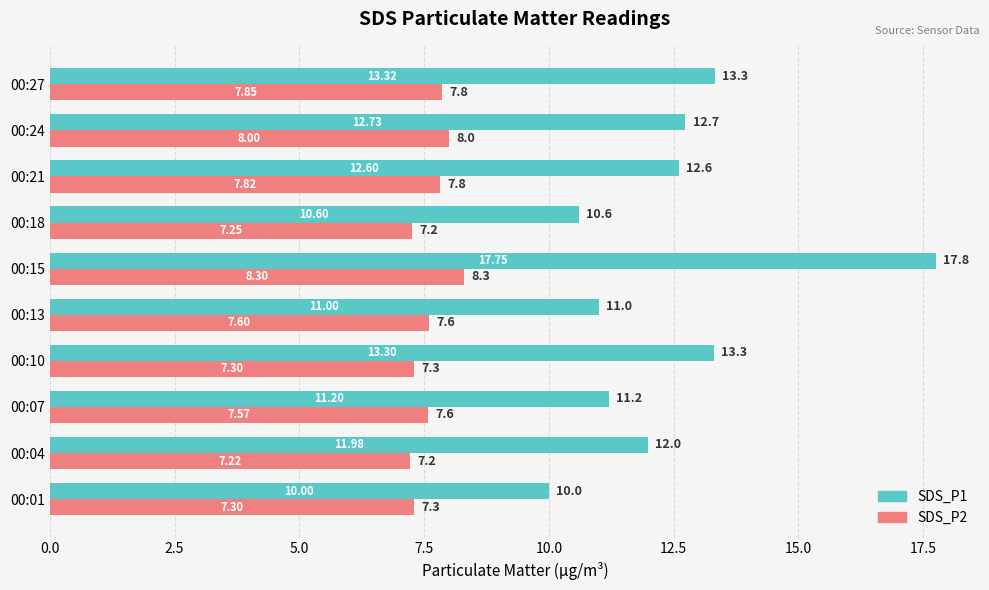

What is the difference between the second highest and minimum values in the SDS_P2 series?

0.8